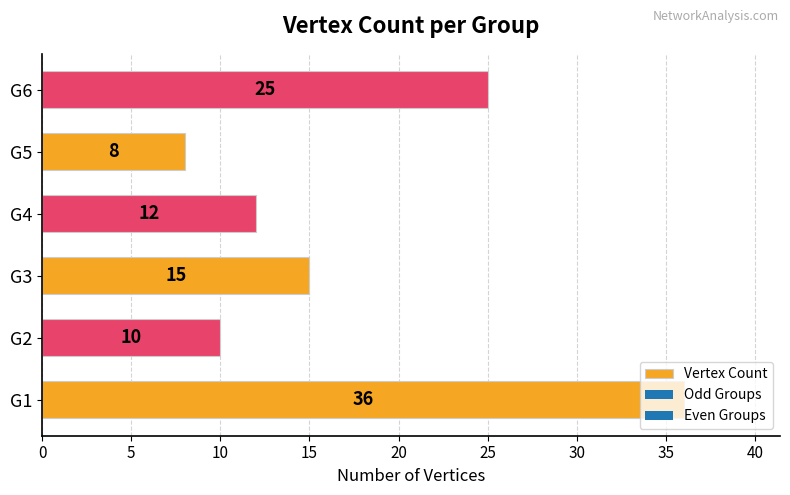

What is the change in value from G2 to G6?

+15